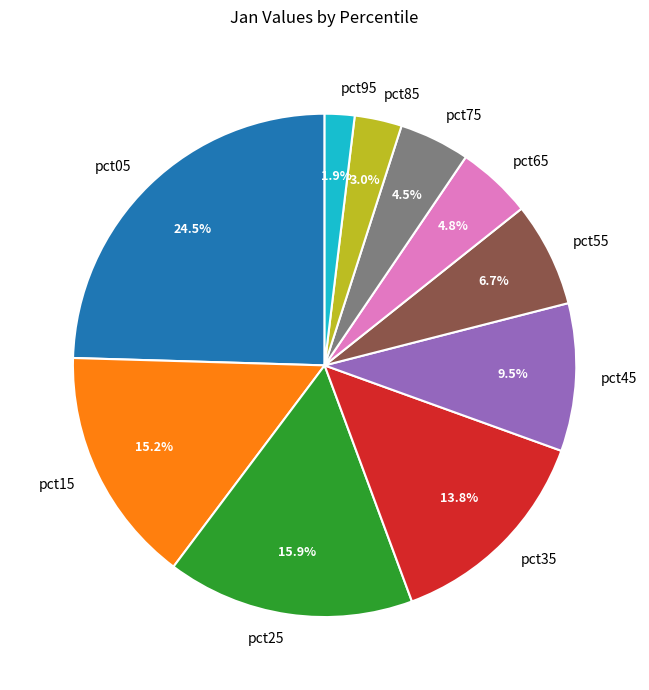

To the nearest percent, what is the difference between the largest and smallest slice percentages?

23%